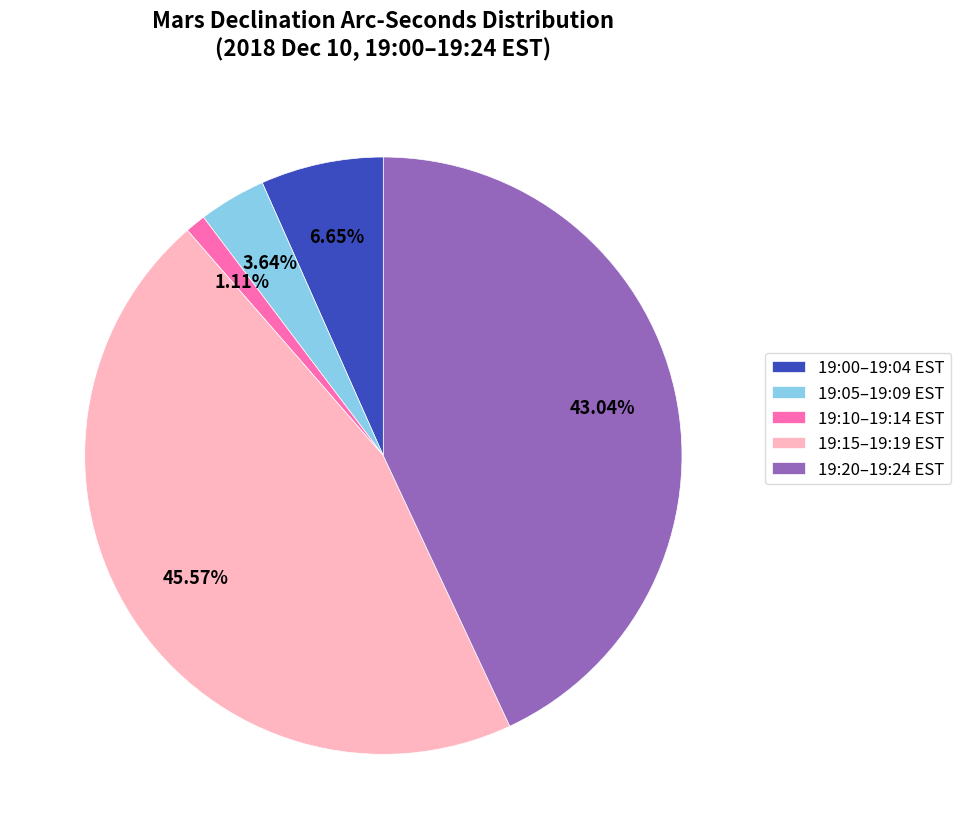

Do 19:00–19:04 EST and 19:10–19:14 EST together represent more than half of the pie?

No